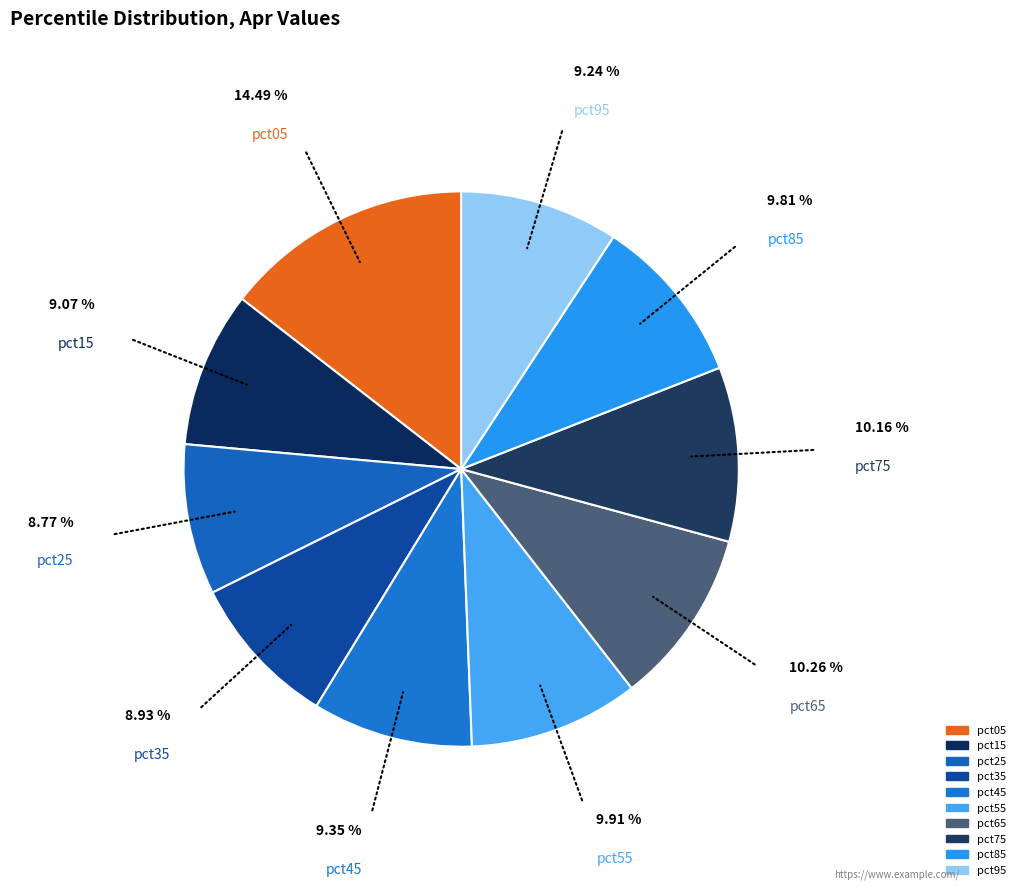

How much of the chart is everything except pct65?

89.7%